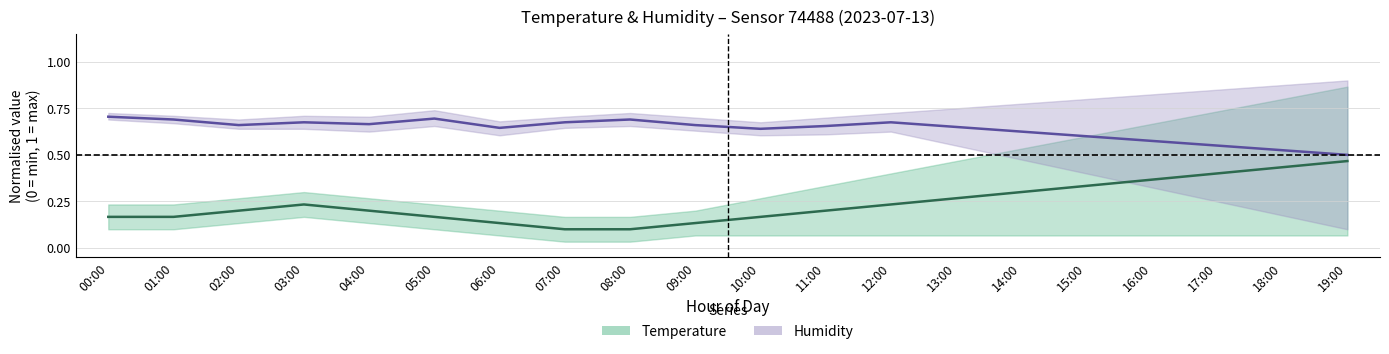

What is the label of the 1st point from the left?

00:00